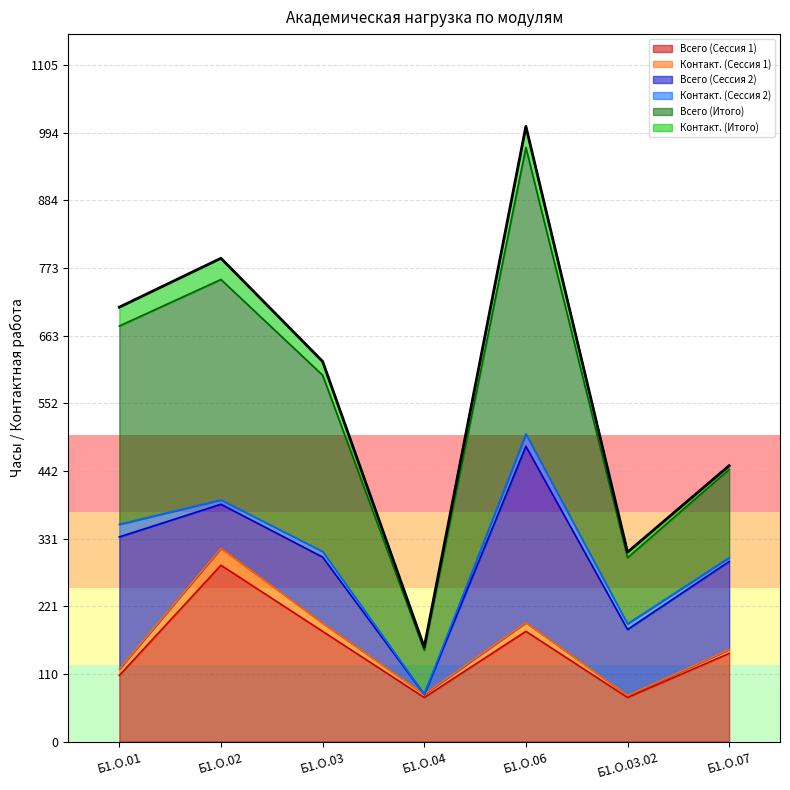

How many interior local peaks does the Контакт. (Сессия 1) series have?

2